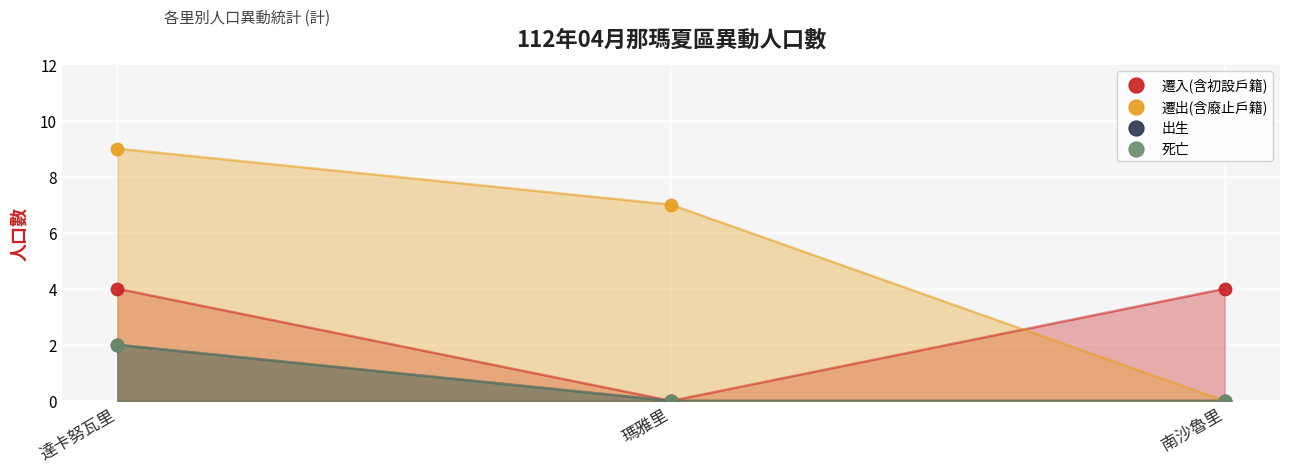

Which series has the largest Y range (max minus min)?

遷出(含廢止戶籍)